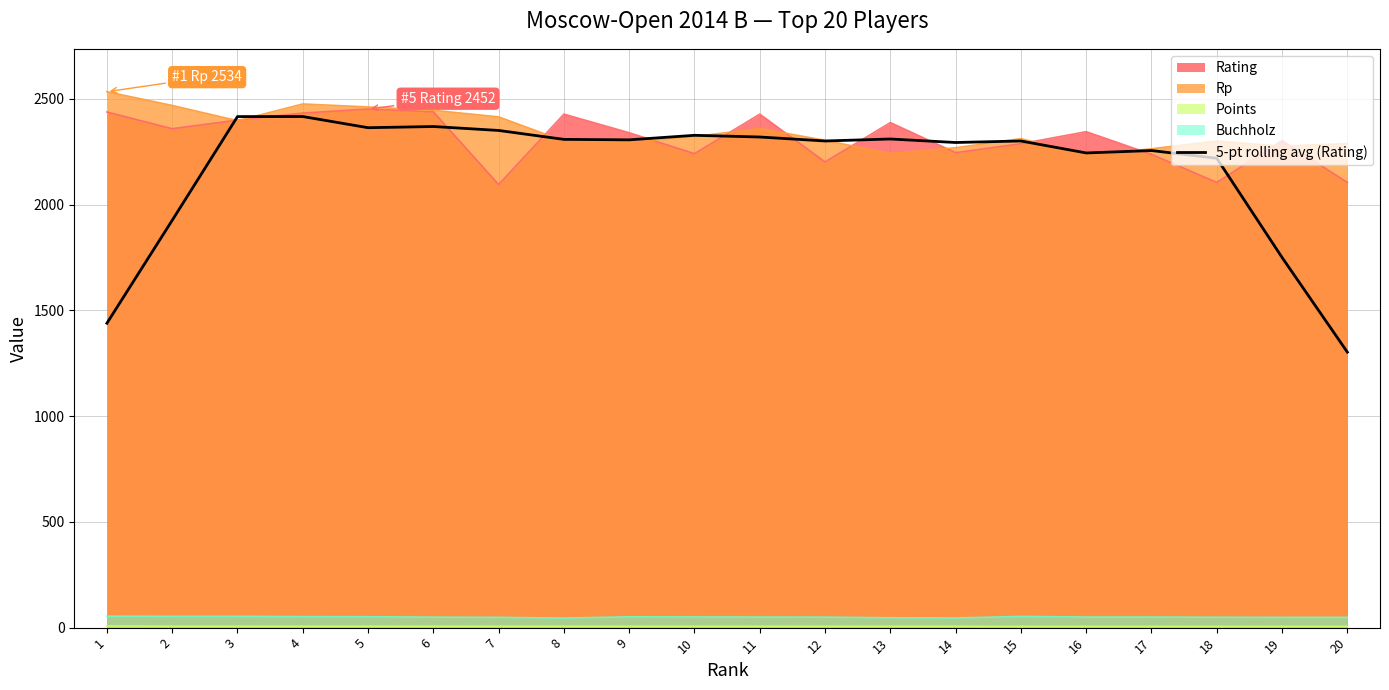

The chart shows a value of 2327.8 at 10. True or false?

True